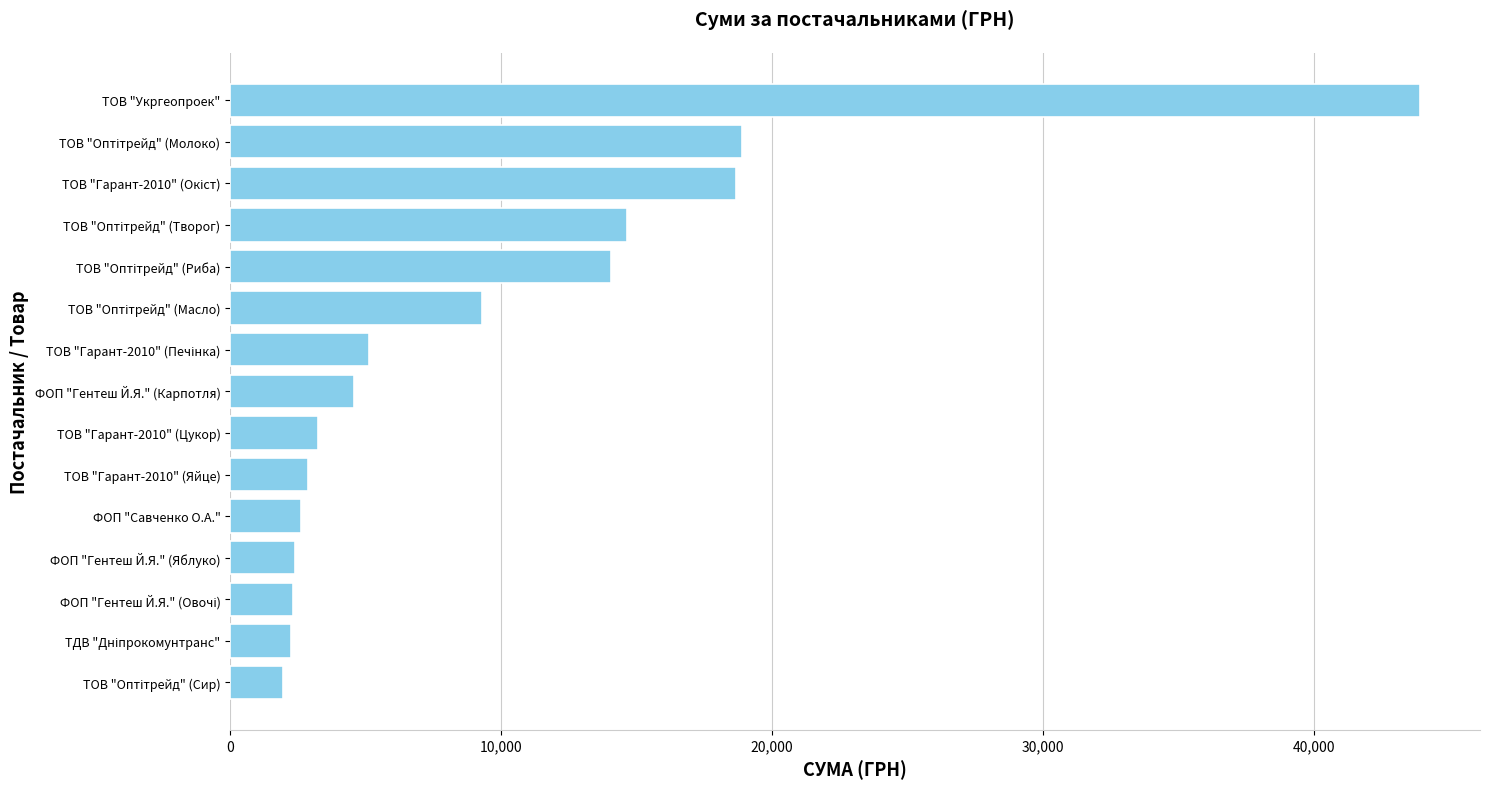

What is the average value?

9789.3